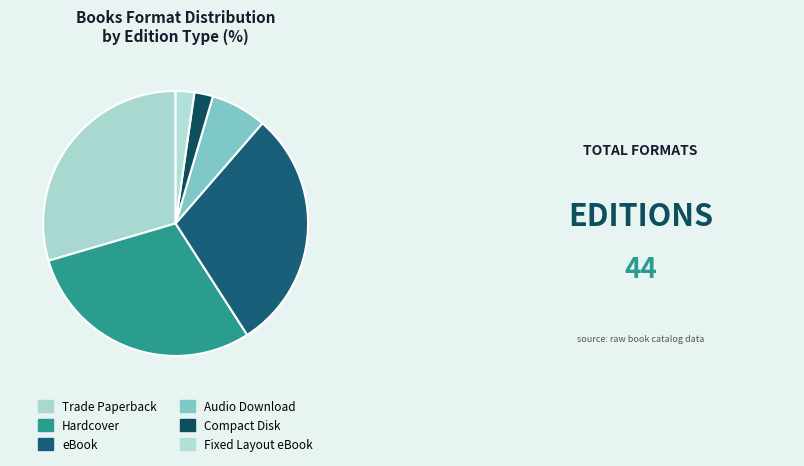

Count the number of slices in the pie.

6